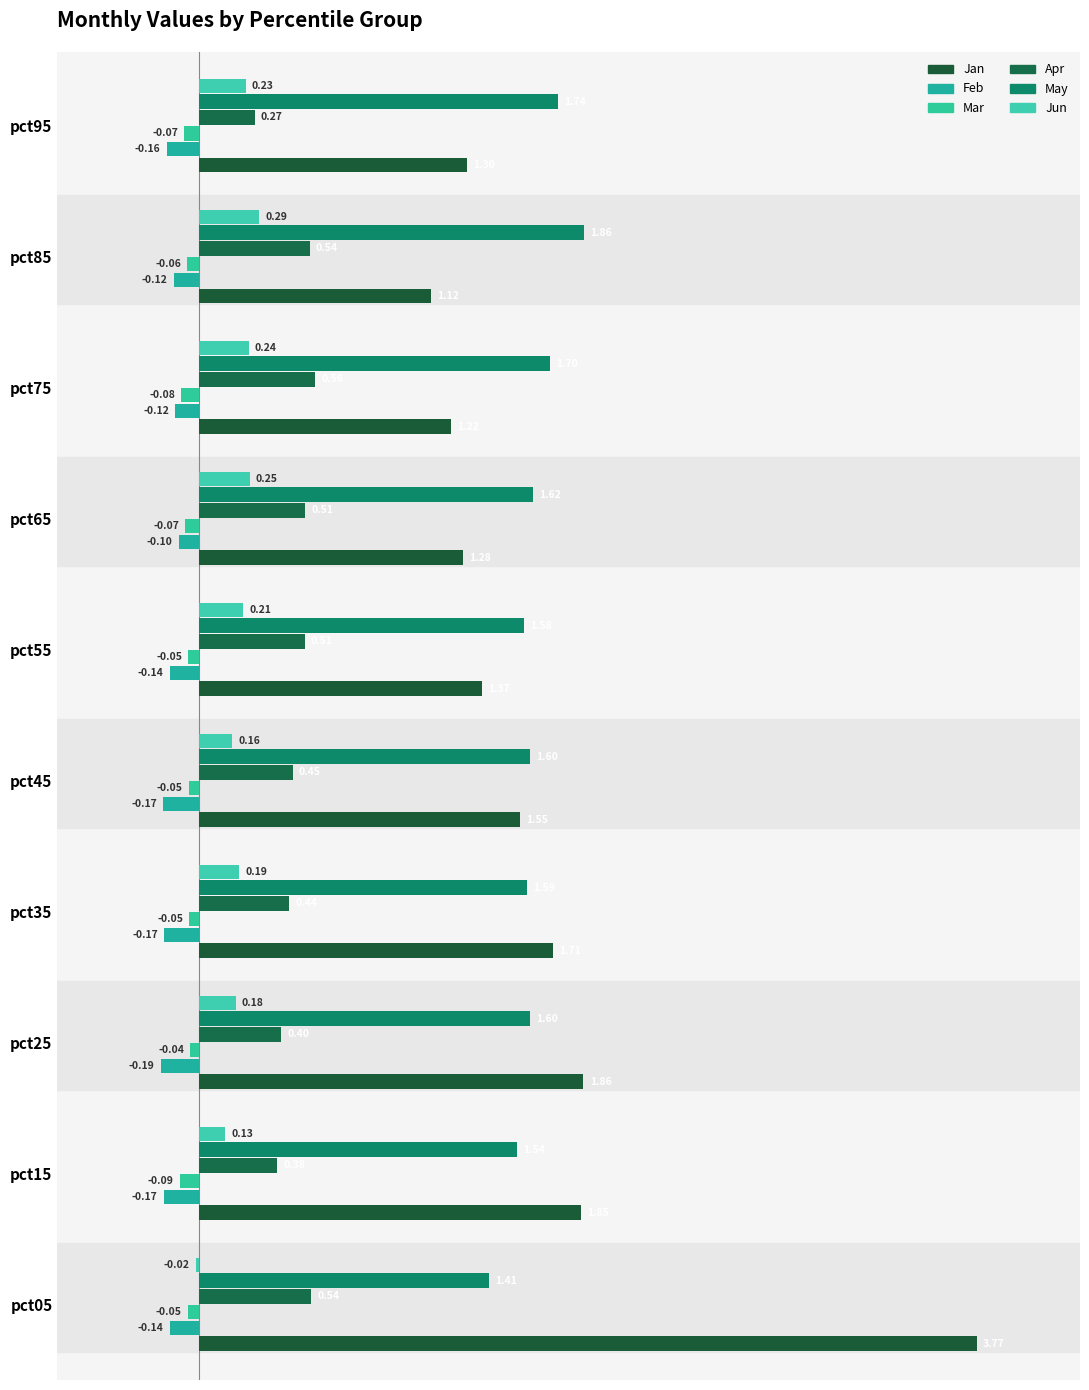

What is the minimum value shown in the chart?

-0.2